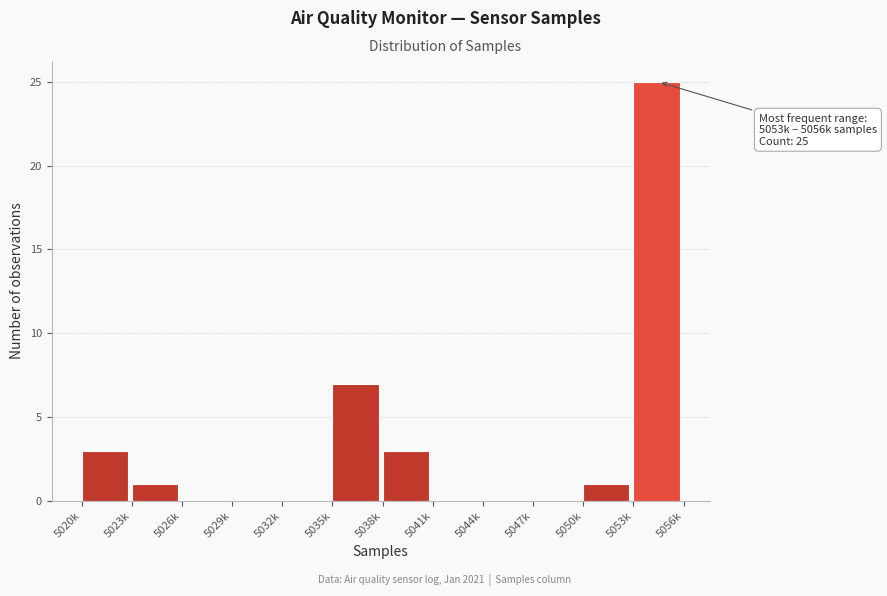

Reading right to left, list all the values displayed in this chart.

5053k=25	5050k=1	5047k=0	5044k=0	5041k=0	5038k=3	5035k=7	5032k=0	5029k=0	5026k=0	5023k=1	5020k=3